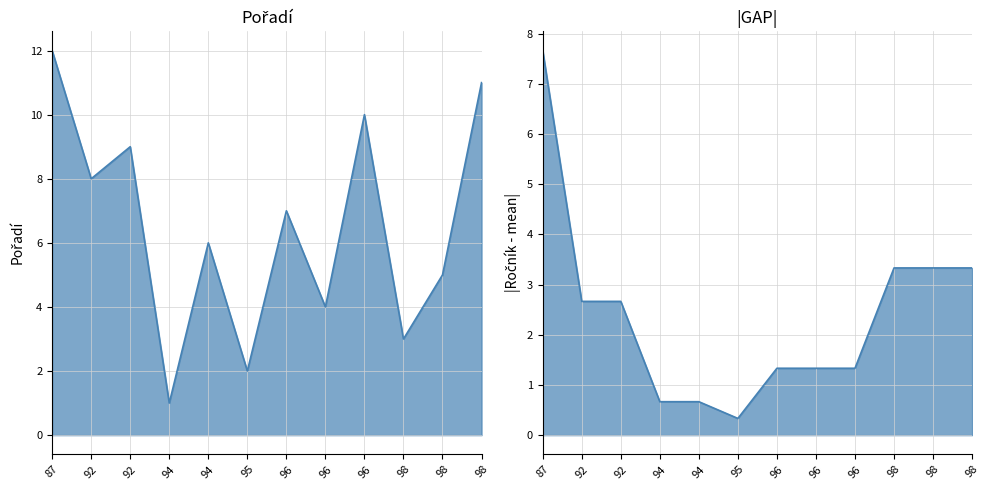

Does the chart have visible grid lines?

Yes